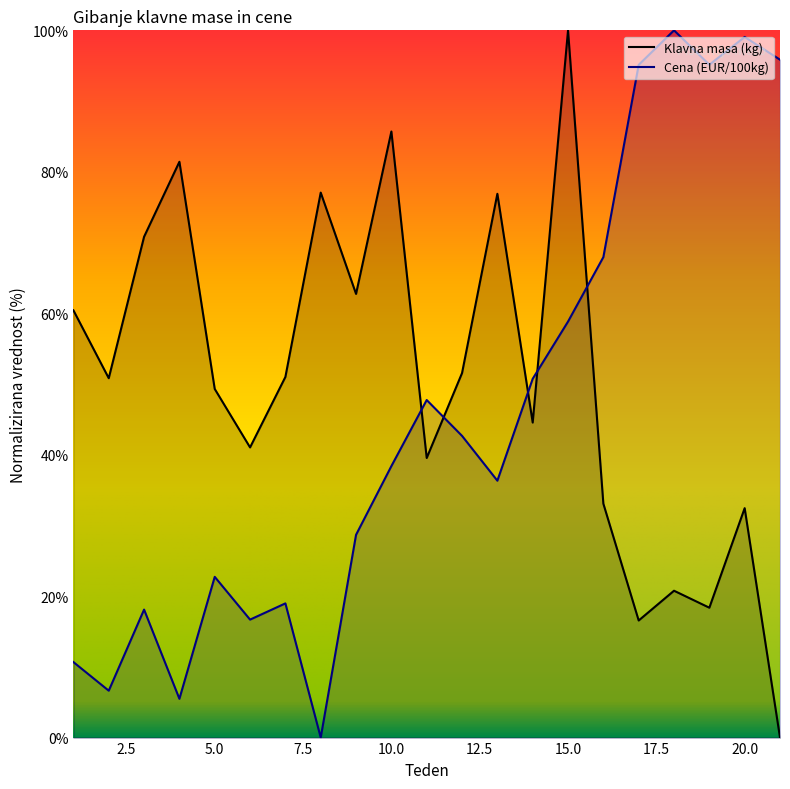

Reading left to right, list all the values displayed in this chart.

Klavna masa (kg): 60.4	50.8	70.8	81.4	49.3	41.0	51.0	77.1	62.7	85.7	39.5	51.5	76.9	44.5	100.0	33.1	16.6	20.8	18.4	32.4	0.0
Cena (EUR/100kg): 10.7	6.6	18.1	5.5	22.7	16.7	19.0	0.0	28.7	38.4	47.7	42.7	36.3	50.7	58.8	67.9	95.1	100.0	95.1	99.1	95.9